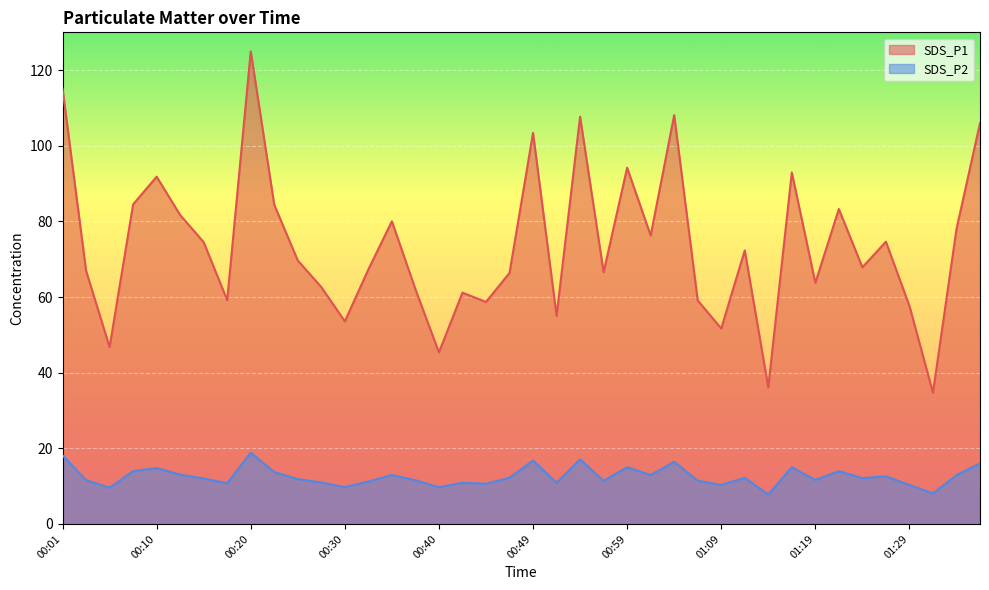

Reading left to right, transcribe all the data shown in this chart.

SDS_P1: 115.1	67.0	46.8	84.5	91.8	81.7	74.5	59.2	125.0	84.4	69.7	62.6	53.6	67.3	80.0	62.1	45.4	61.2	58.7	66.4	103.4	55.0	107.7	66.6	94.2	76.3	108.1	59.1	51.7	72.3	36.1	92.9	63.8	83.3	67.9	74.6	57.7	34.7	78.0	106.0
SDS_P2: 18.1	11.6	9.6	14.0	14.8	13.0	12.0	10.8	18.8	13.7	11.9	11.0	9.7	11.2	12.9	11.6	9.7	10.9	10.6	12.2	16.8	10.9	17.1	11.4	15.0	12.9	16.4	11.4	10.3	12.2	7.8	15.0	11.6	14.0	12.1	12.6	10.3	8.1	12.9	16.0